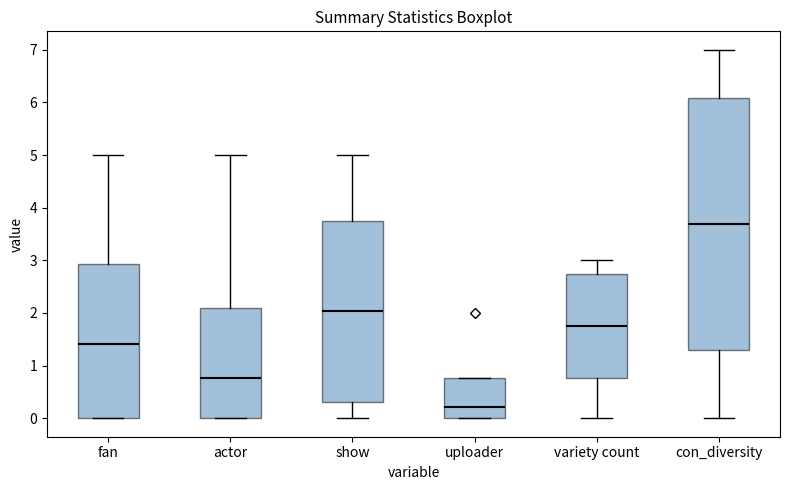

Reading left to right, read every box against the y-axis: the position of its median line, the range the box covers, and the ends of its whiskers. The values are not printed on the chart, so give them approximately, as read against the axis.

fan: median 1.4, box 0.0 to 2.9, whiskers 0.0 to 5.0
actor: median 0.8, box 0.0 to 2.1, whiskers 0.0 to 5.0
show: median 2.0, box 0.3 to 3.8, whiskers 0.0 to 5.0
uploader: median 0.2, box 0.0 to 0.8, whiskers 0.0 to 0.8
variety count: median 1.8, box 0.8 to 2.7, whiskers 0.0 to 3.0
con_diversity: median 3.7, box 1.3 to 6.1, whiskers 0.0 to 7.0